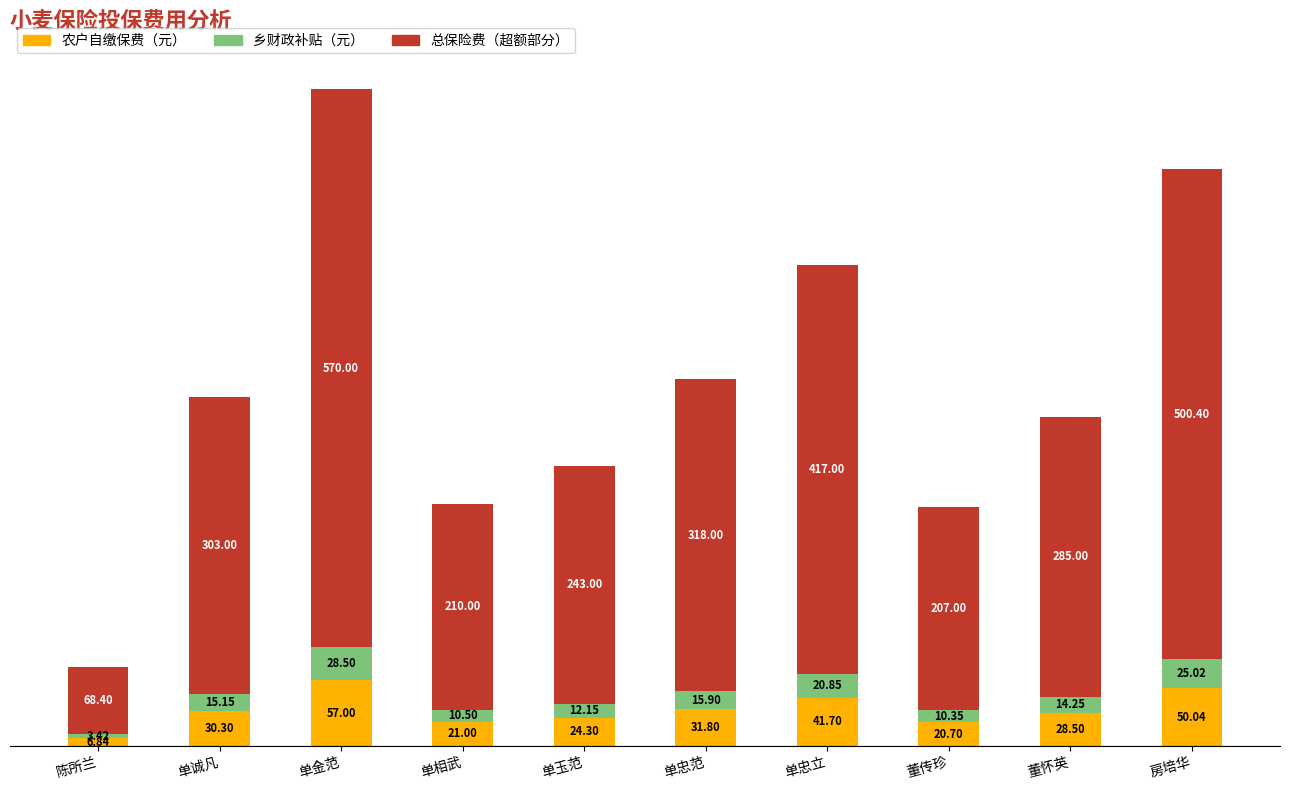

At which category is the sum across all series the highest?

单金范